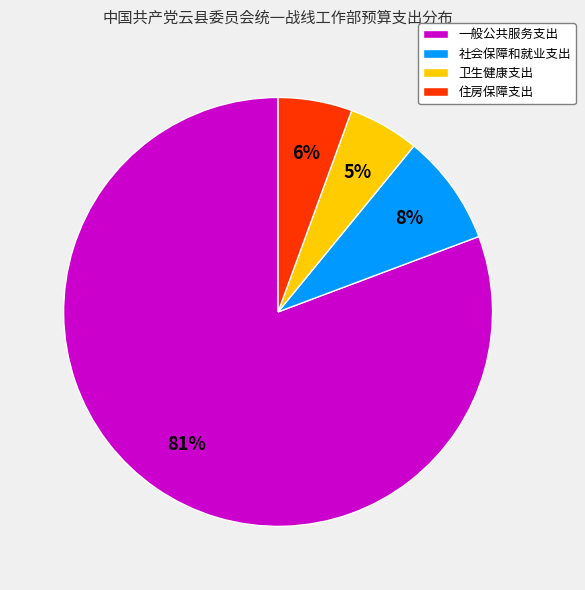

What is the largest slice in the pie chart?

一般公共服务支出